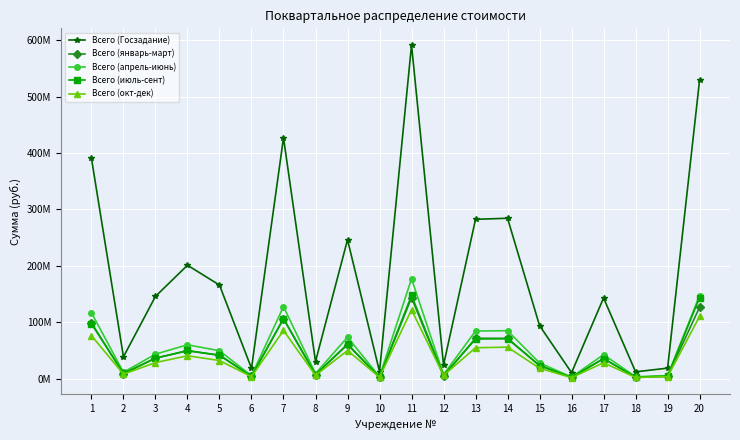

What are all the series names shown in the legend?

Всего (Госзадание), Всего (январь-март), Всего (апрель-июнь), Всего (июль-сент), Всего (окт-дек)